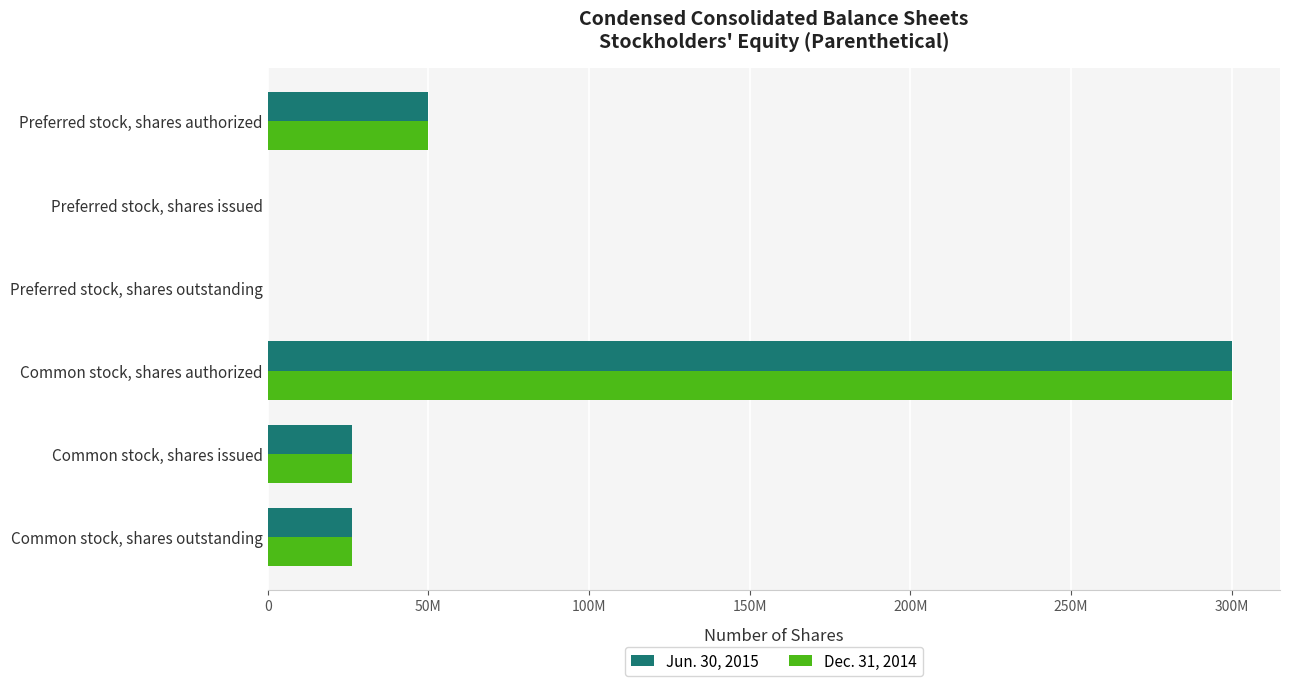

Reading left to right, extract all data points from this chart.

Jun. 30, 2015: 50000000	0	0	300000000	26189427	26189427
Dec. 31, 2014: 50000000	0	0	300000000	26176056	26176056